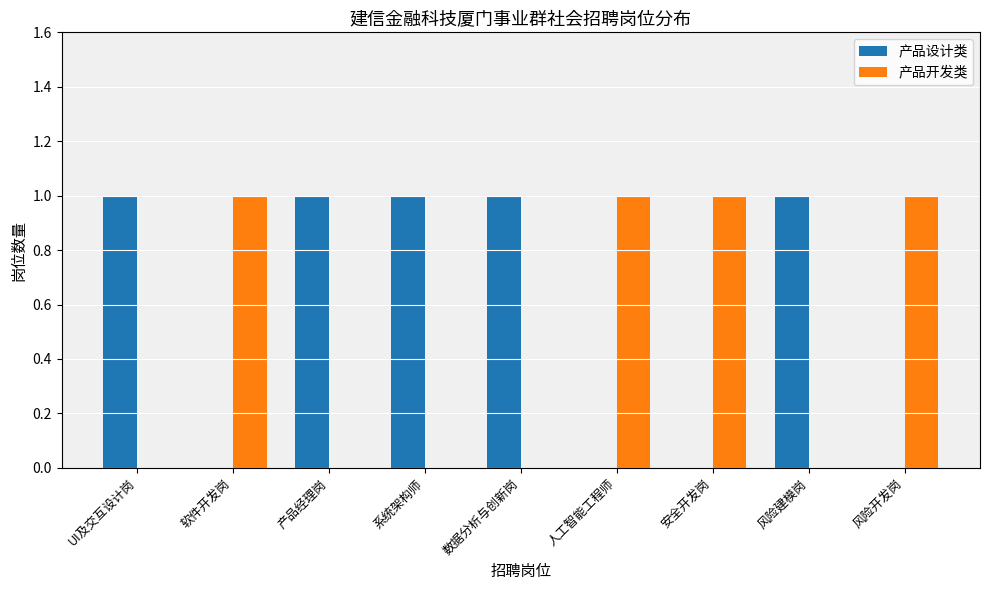

How many 产品开发类 values are between 0 and 1?

9